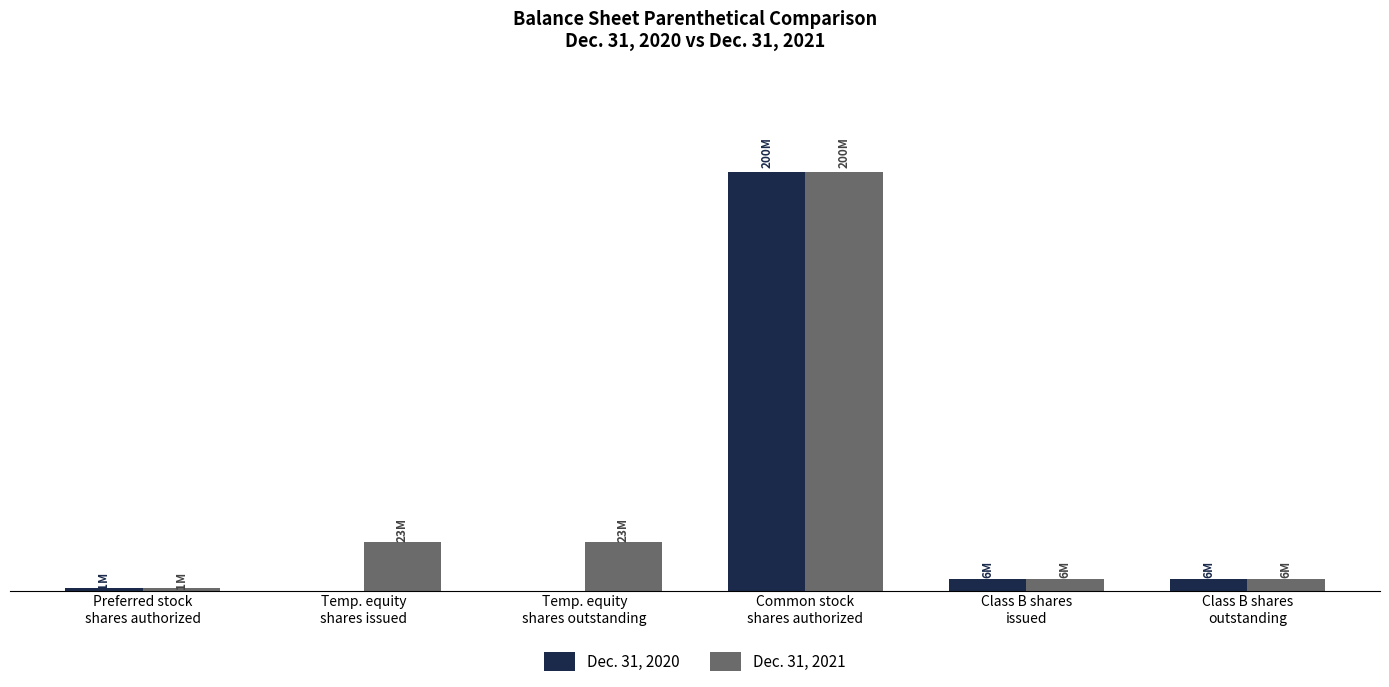

True or false: Dec. 31, 2021 has a value of 23000000 at Temp. equity
shares issued.

True